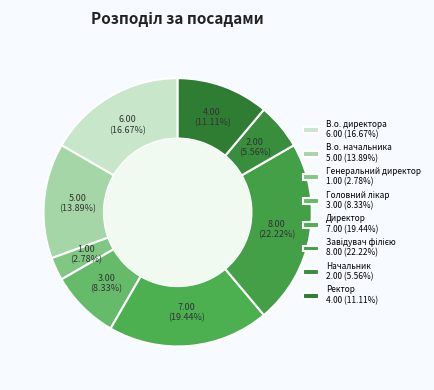

Rank the categories by value from highest to lowest.

Завідувач філією, Директор, В.о. директора, В.о. начальника, Ректор, Головний лікар, Начальник, Генеральний директор